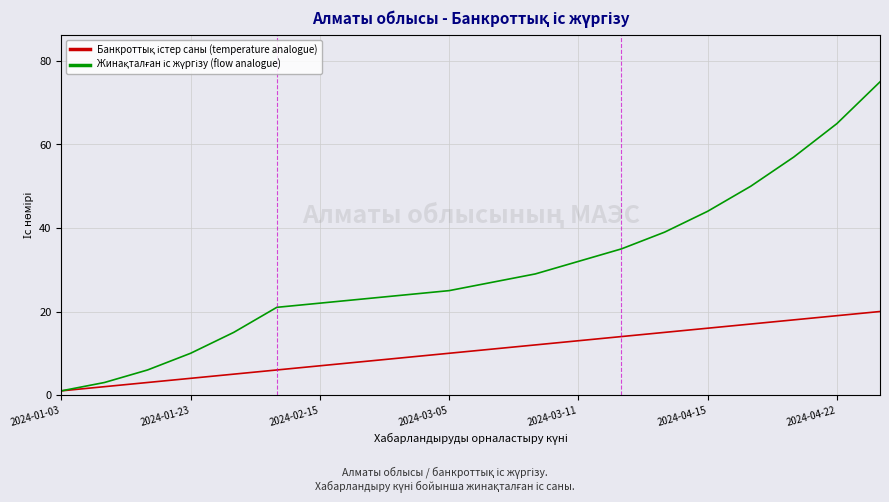

What is the greatest value displayed?

75